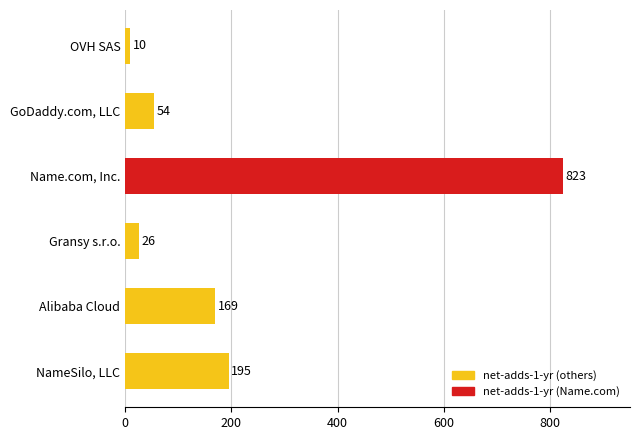

Which has a higher value, Gransy s.r.o. or NameSilo, LLC?

NameSilo, LLC